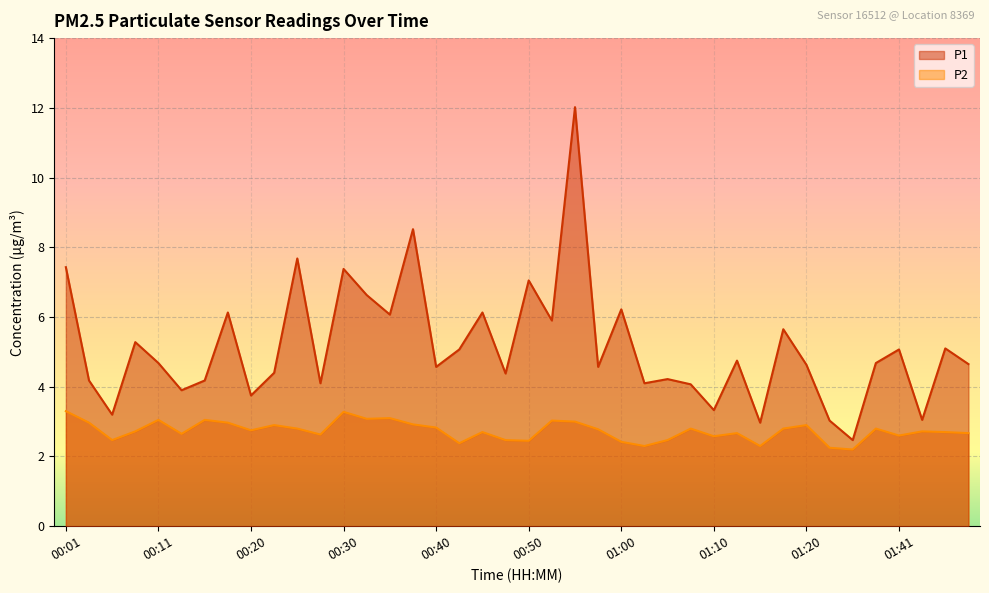

What is the total value across all series at 01:48?

7.3